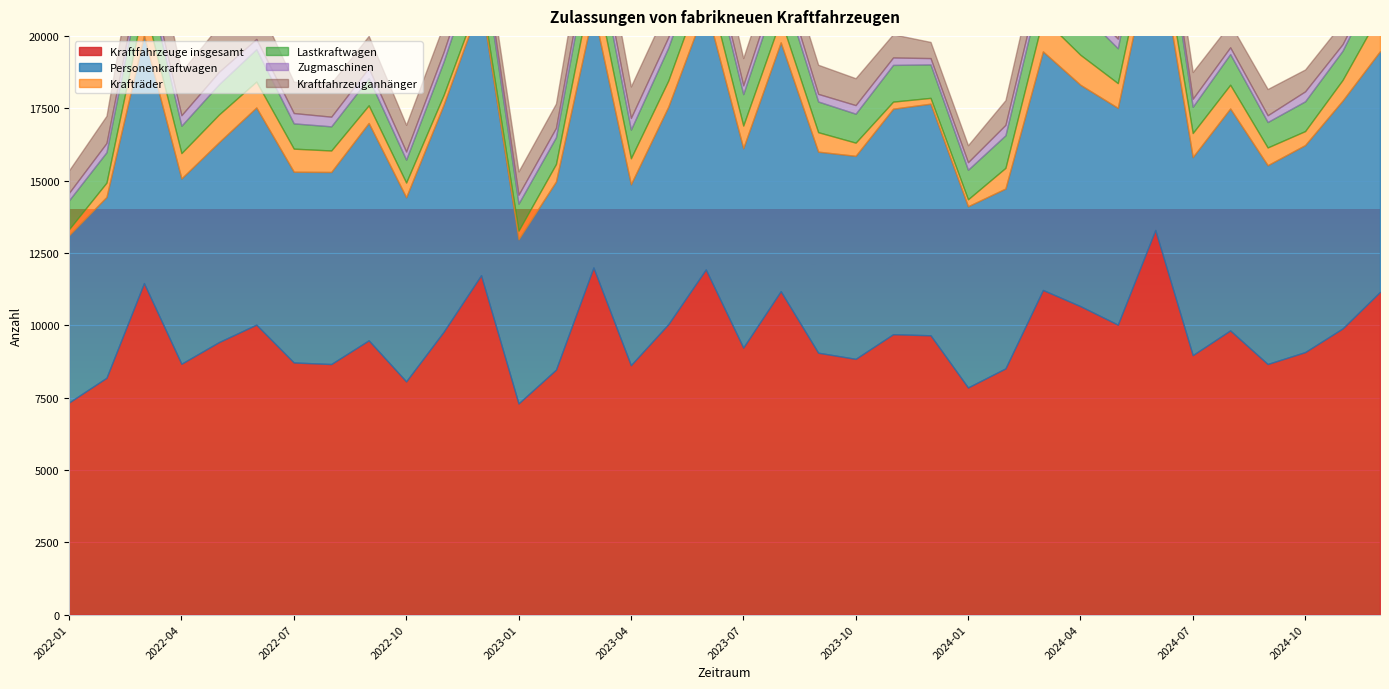

How many lines are shown in the chart?

6